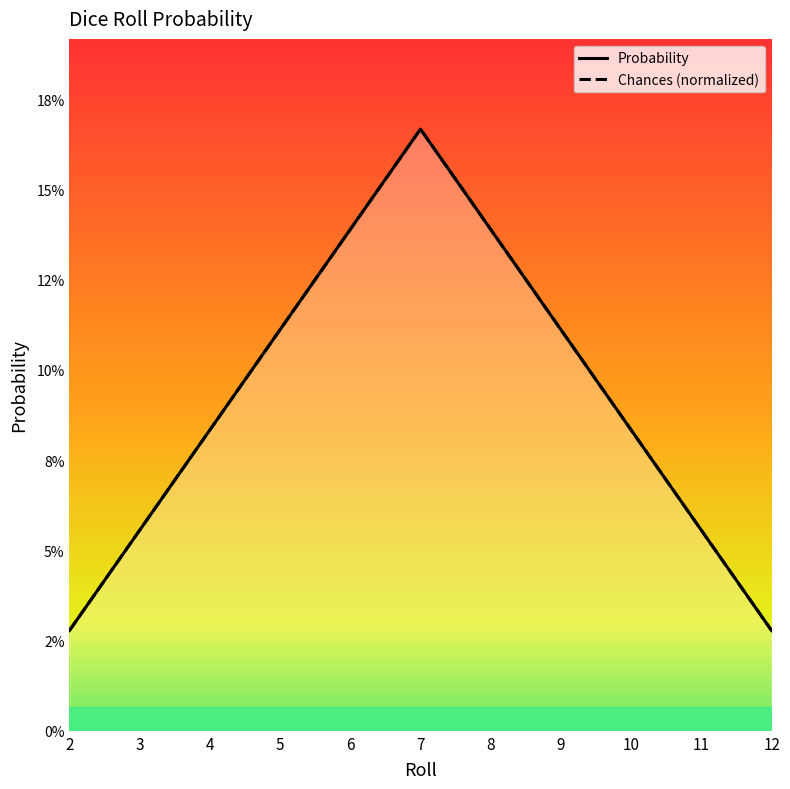

True or false: Chances (normalized) and Probability cross at least once.

False